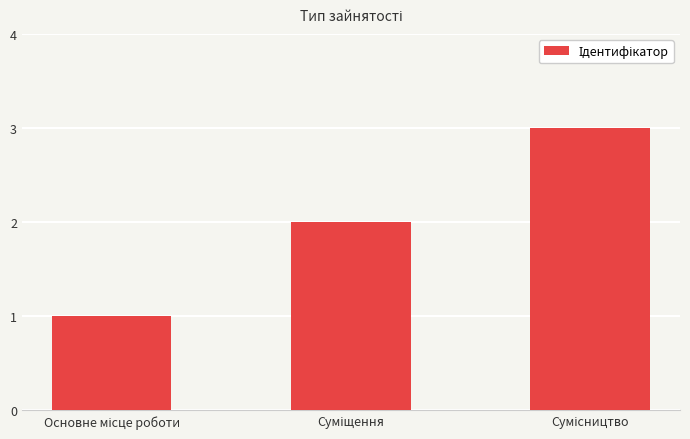

What is the sum of all values?

6